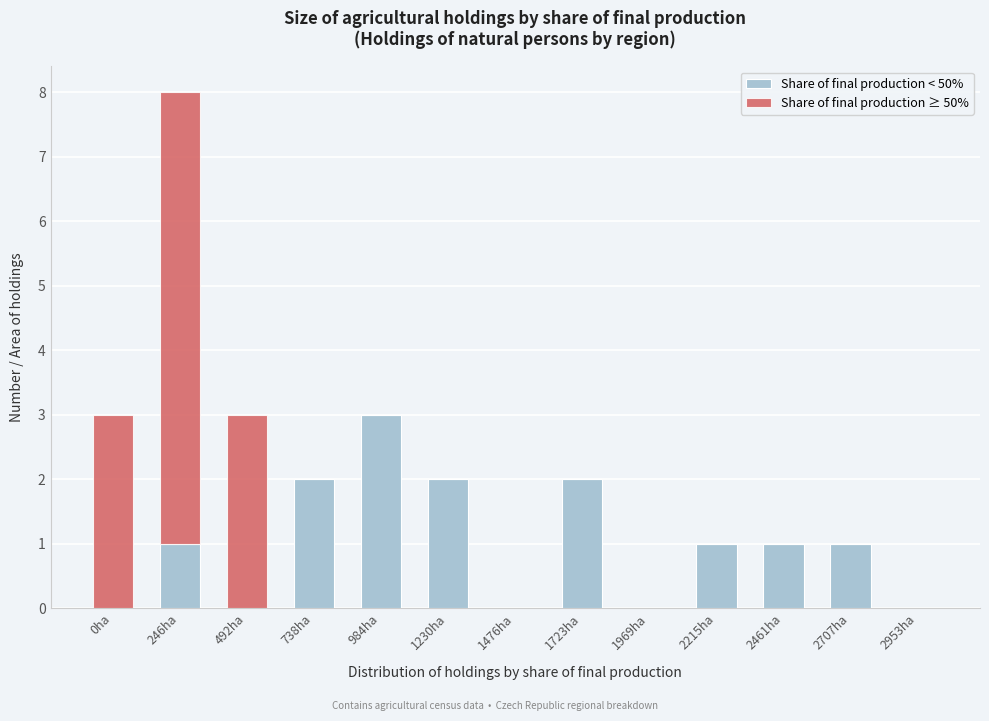

Reading right to left, what are the values for Share of final production < 50%?

2953ha=0	2707ha=1	2461ha=1	2215ha=1	1969ha=0	1723ha=2	1476ha=0	1230ha=2	984ha=3	738ha=2	492ha=0	246ha=1	0ha=0